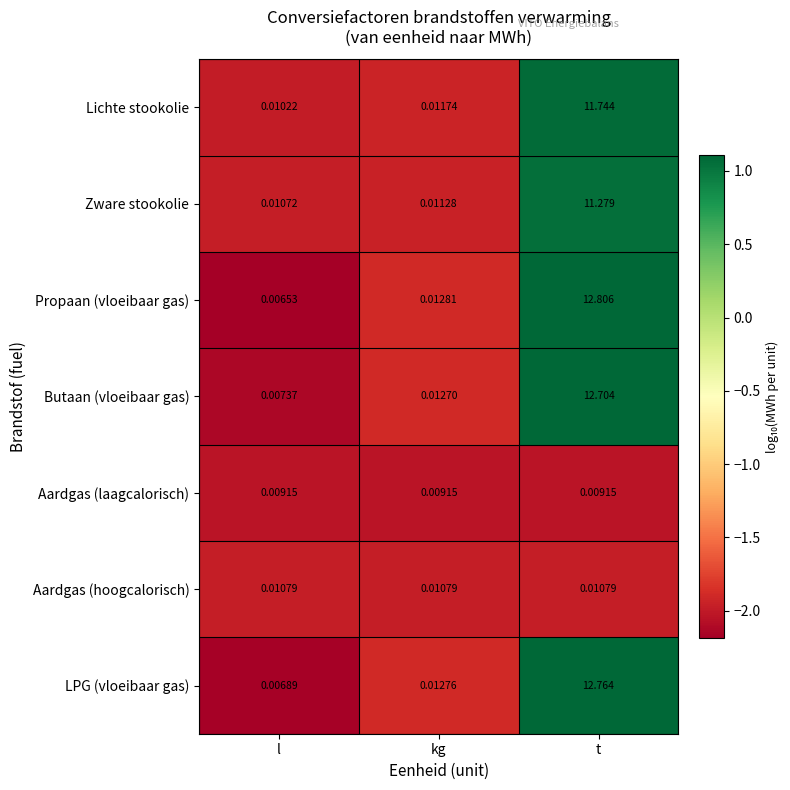

At which category is the sum across all series the highest?

t